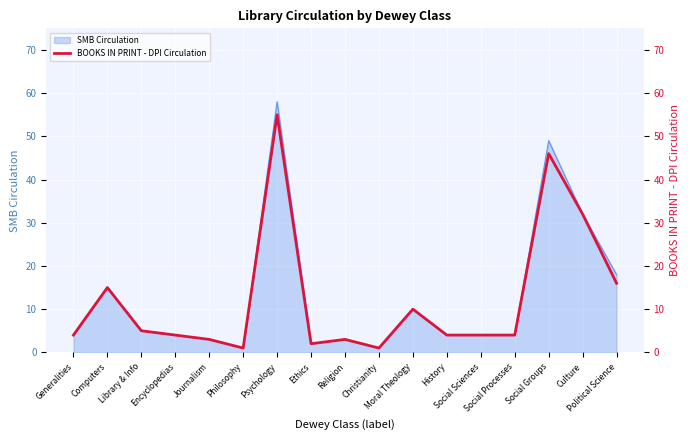

The value at Social Sciences is 6. True or false?

False